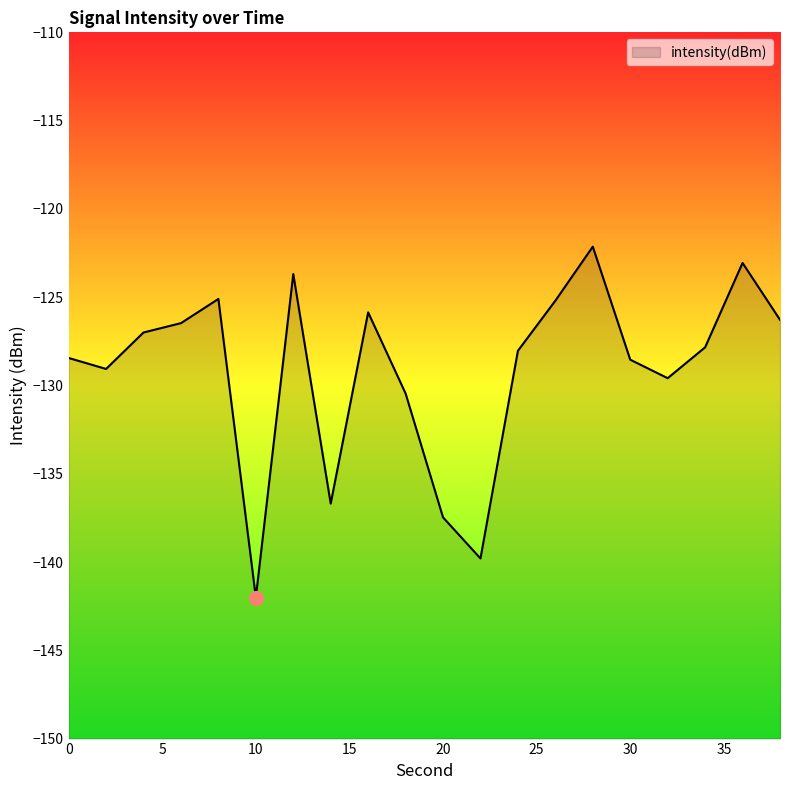

How many lines are shown in the chart?

1